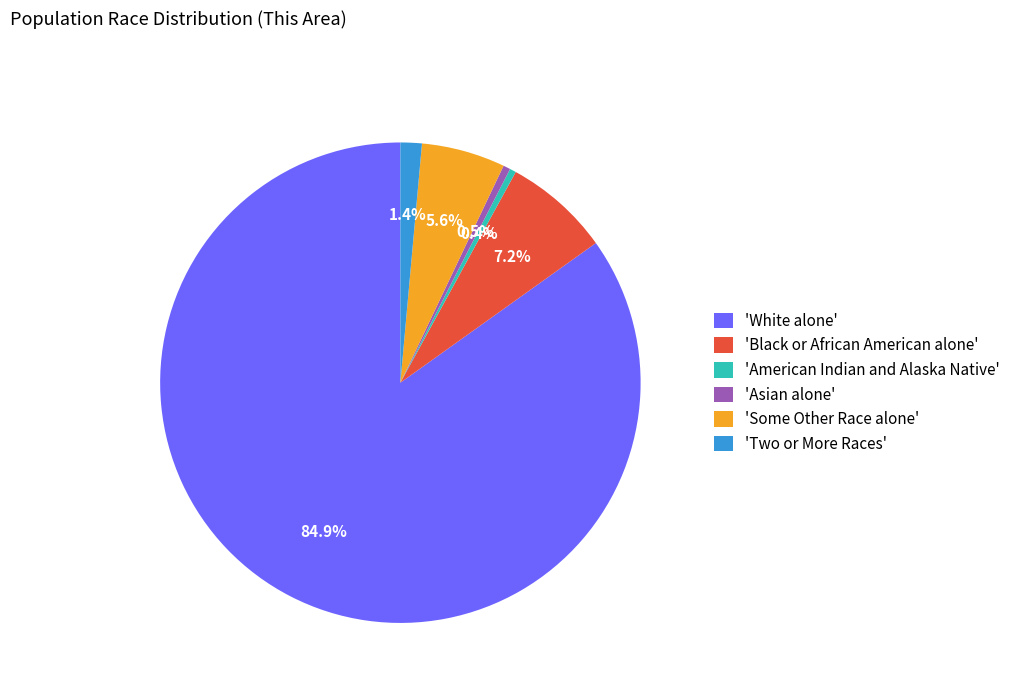

What is the largest slice in the pie chart?

'White alone'